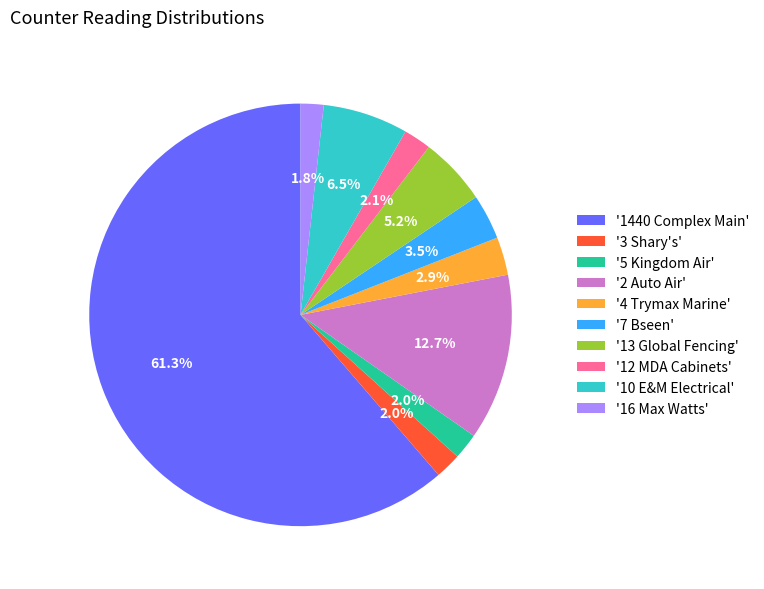

Which slice is the largest?

'1440 Complex Main'